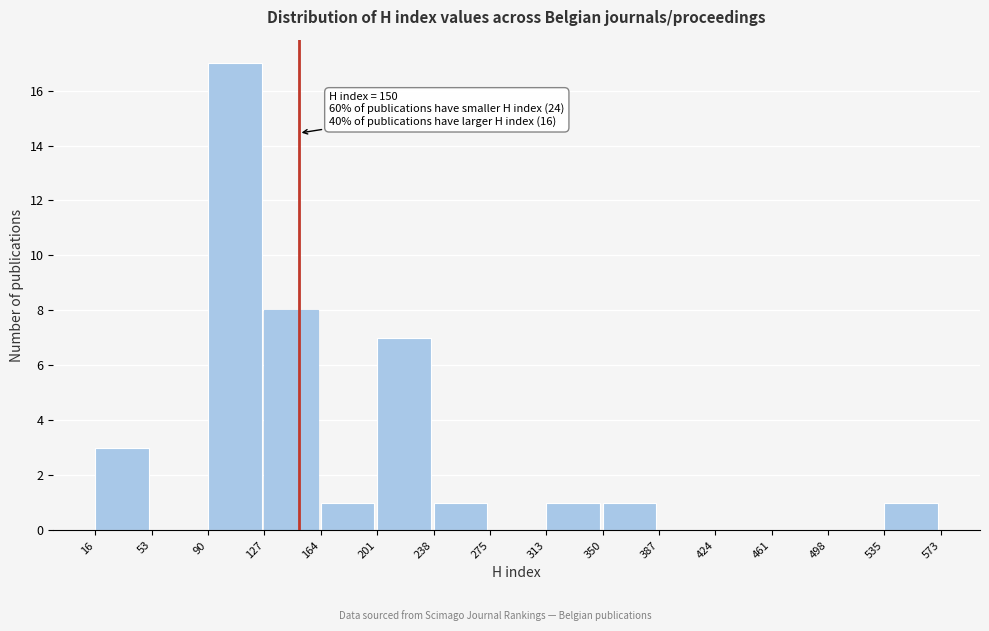

Over which range of the x-axis is the bar tallest?

90 to 127